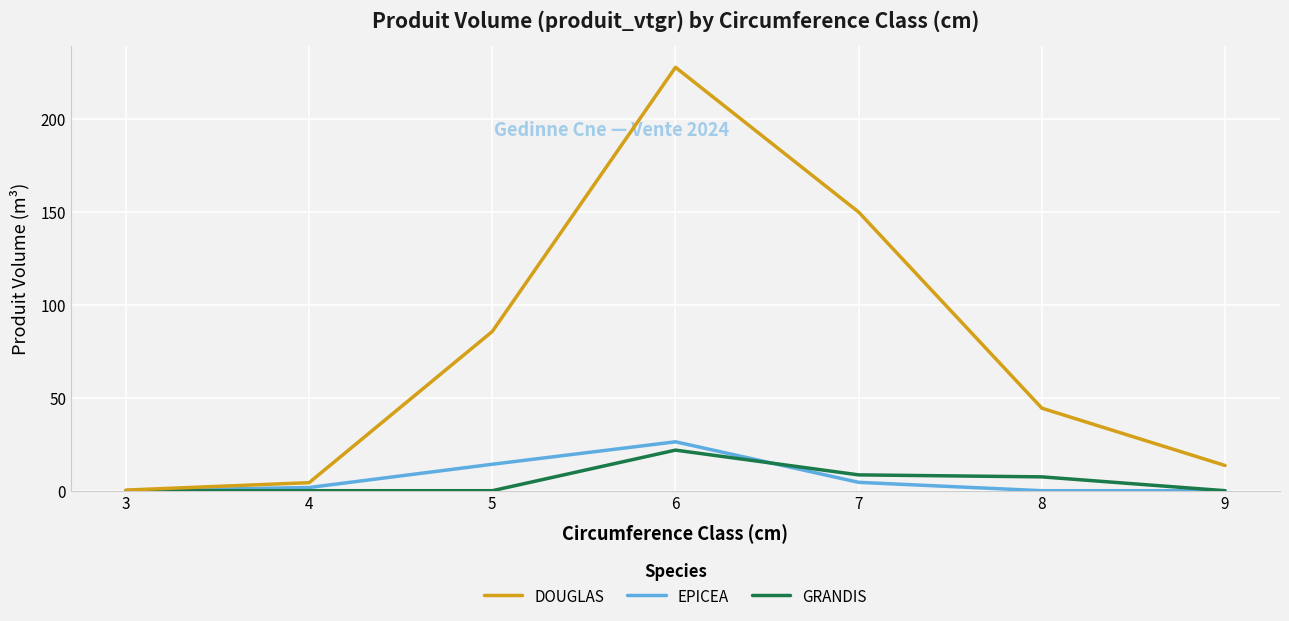

Reading left to right, list all the values displayed in this chart.

DOUGLAS: 0.3	4.3	85.6	227.7	149.8	44.4	13.6
EPICEA: 0.0	1.7	14.2	26.3	4.5	0.0	0.0
GRANDIS: 0.0	0.0	0.0	21.8	8.5	7.4	0.0